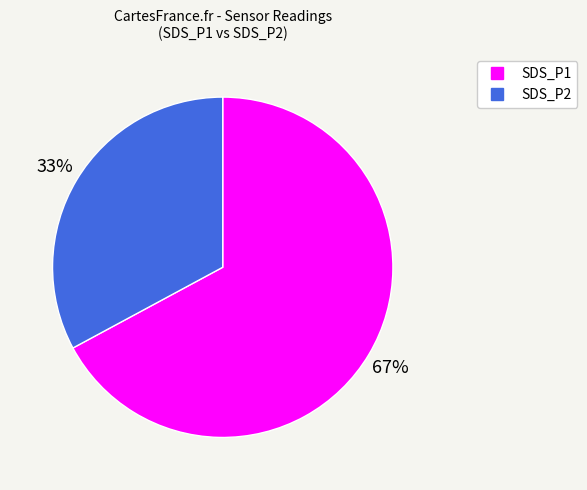

To the nearest percent, what is the combined percentage of SDS_P1 and SDS_P2?

100%